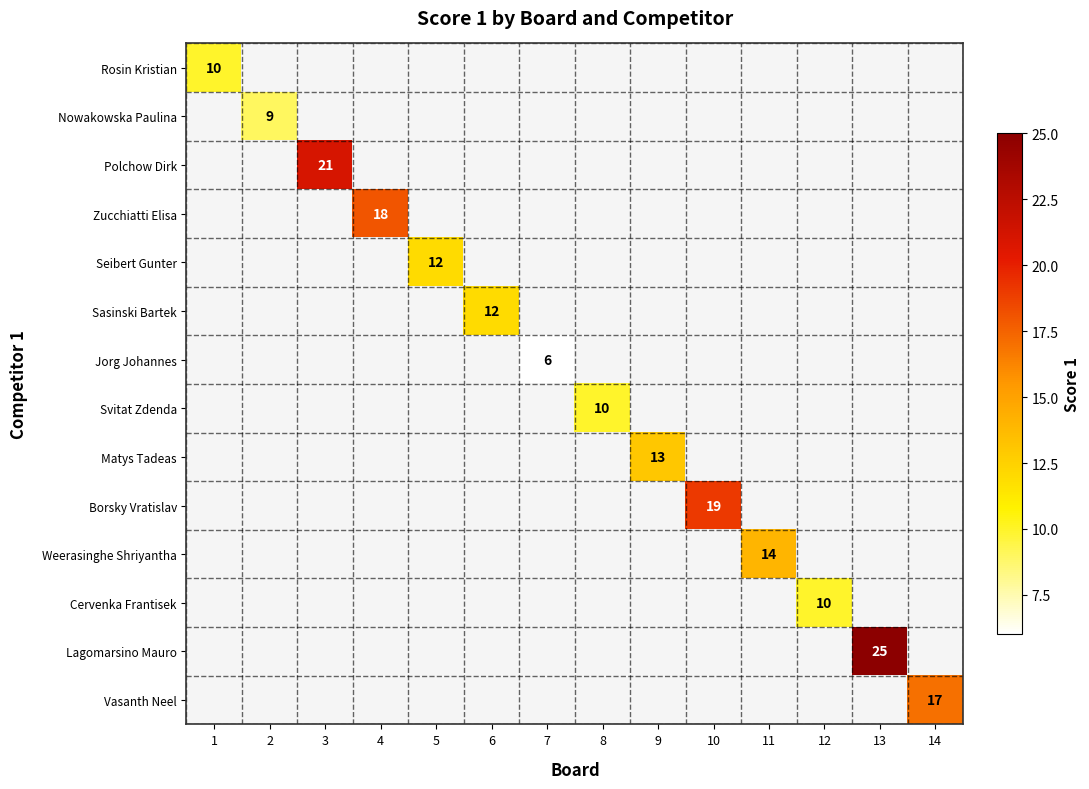

True or false: Weerasinghe Shriyantha has a value of 6 at 11.

False